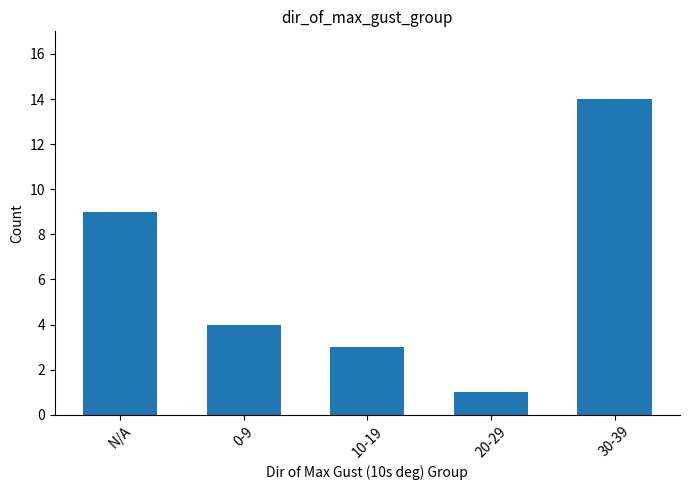

What is the label of the 1st bar from the right?

30-39